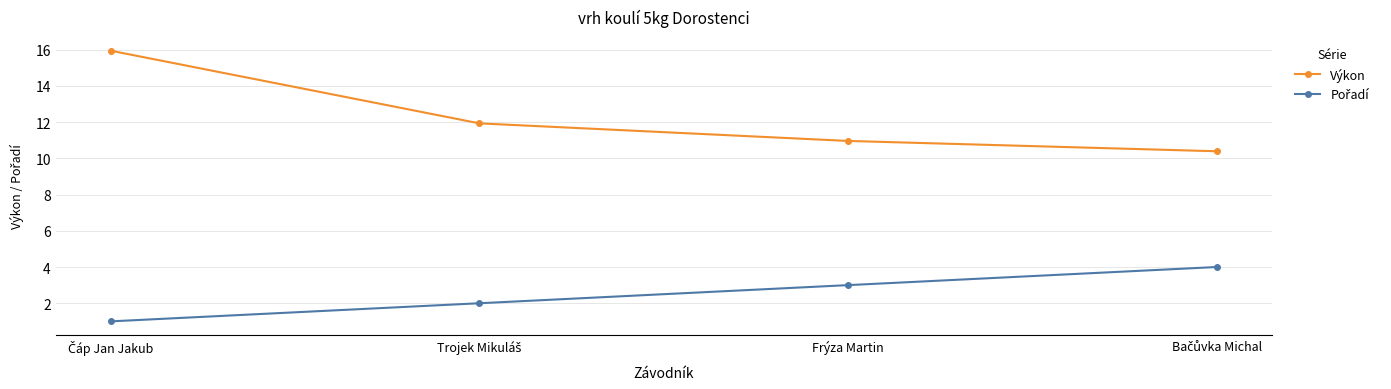

True or false: Výkon has more than 1 points higher than both neighbors.

False